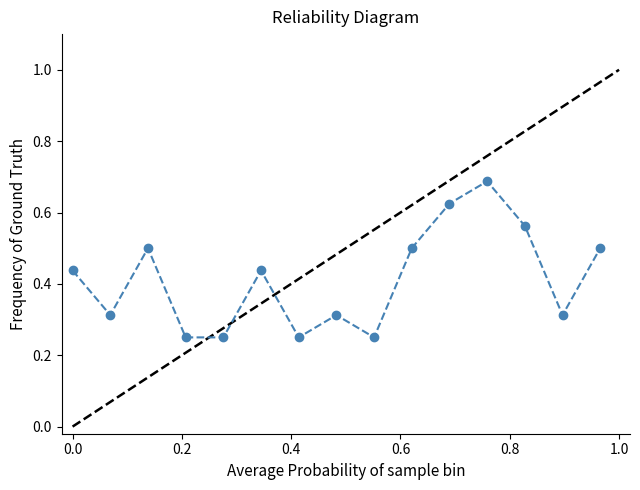

How many points are higher than both their immediate neighbors (excluding endpoints)?

4